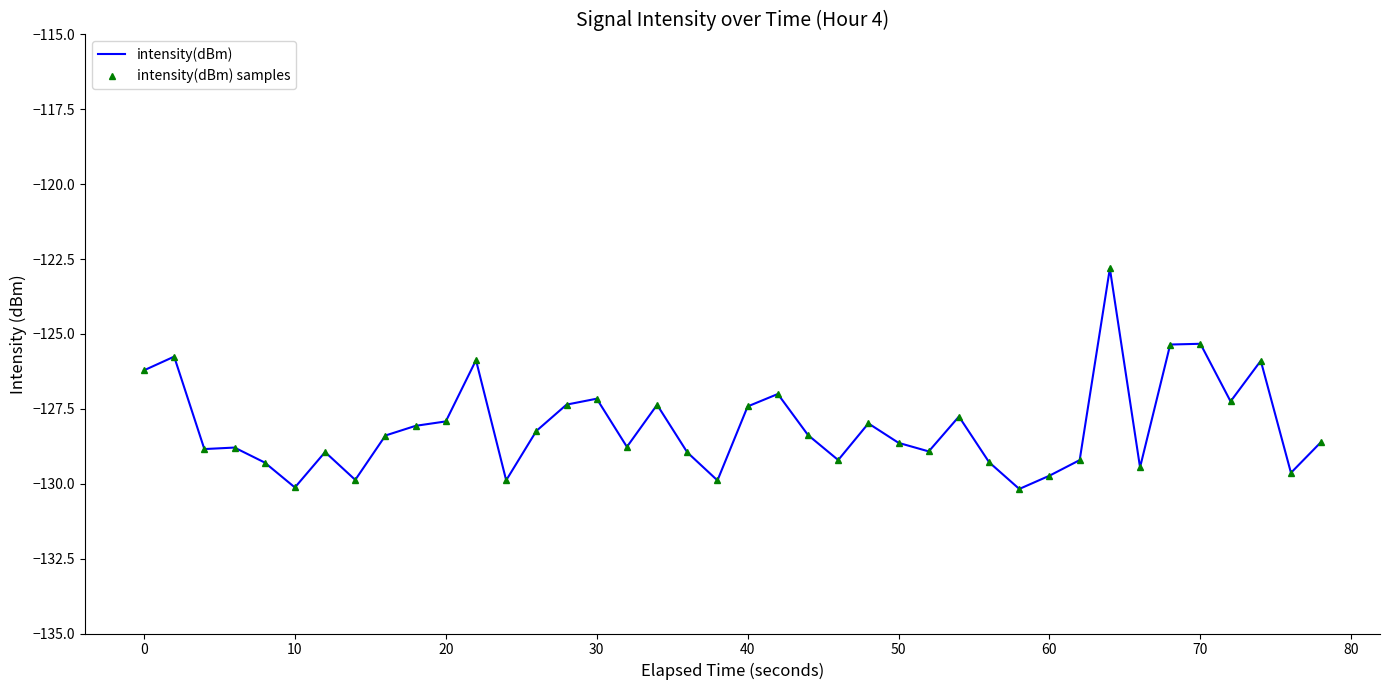

Rank the series by their maximum value, from highest to lowest.

intensity(dBm), intensity(dBm) samples